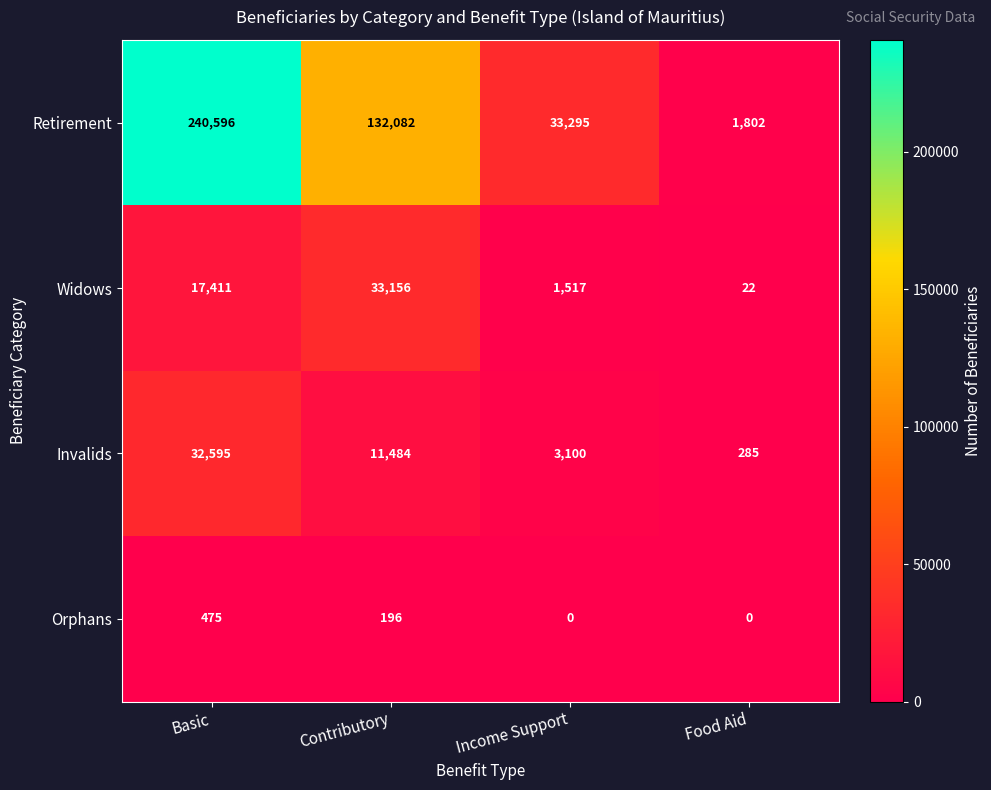

At which label does Widows reach its peak?

Contributory